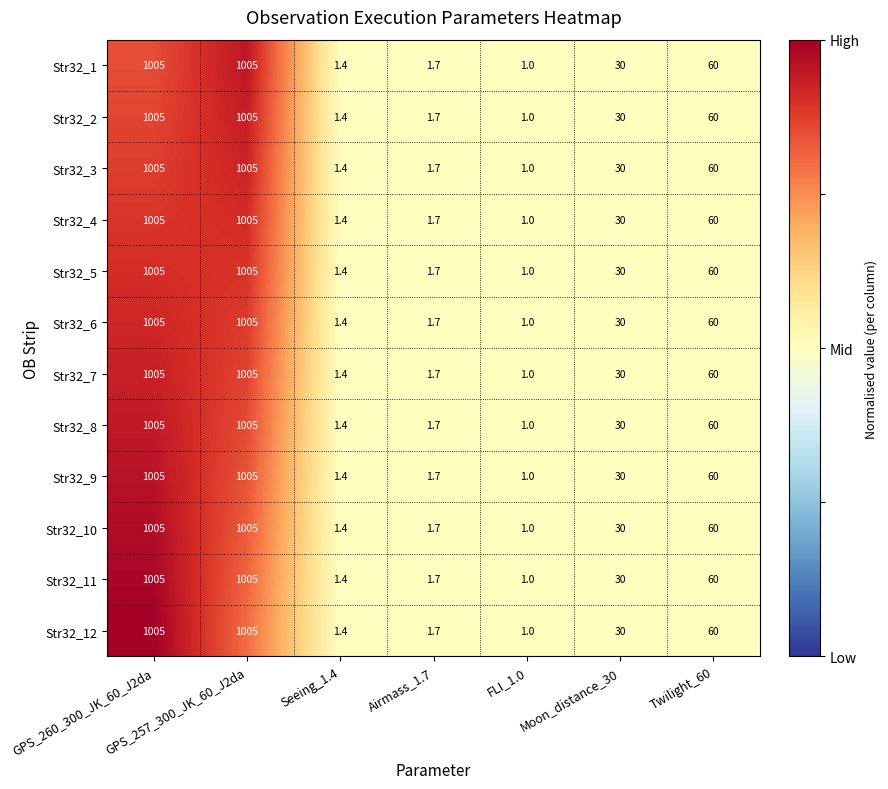

The Str32_5 series shows 1005.0 at GPS_260_300_JK_60_J2da. True or false?

True